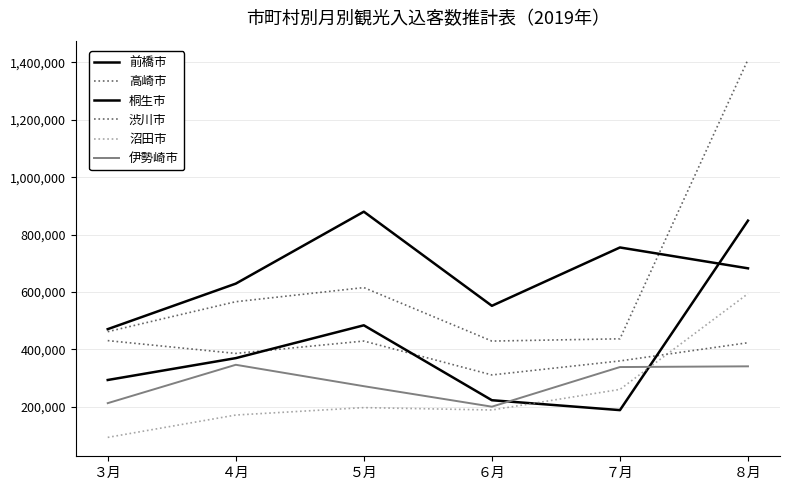

What is the total value across all series at ６月?

1904100